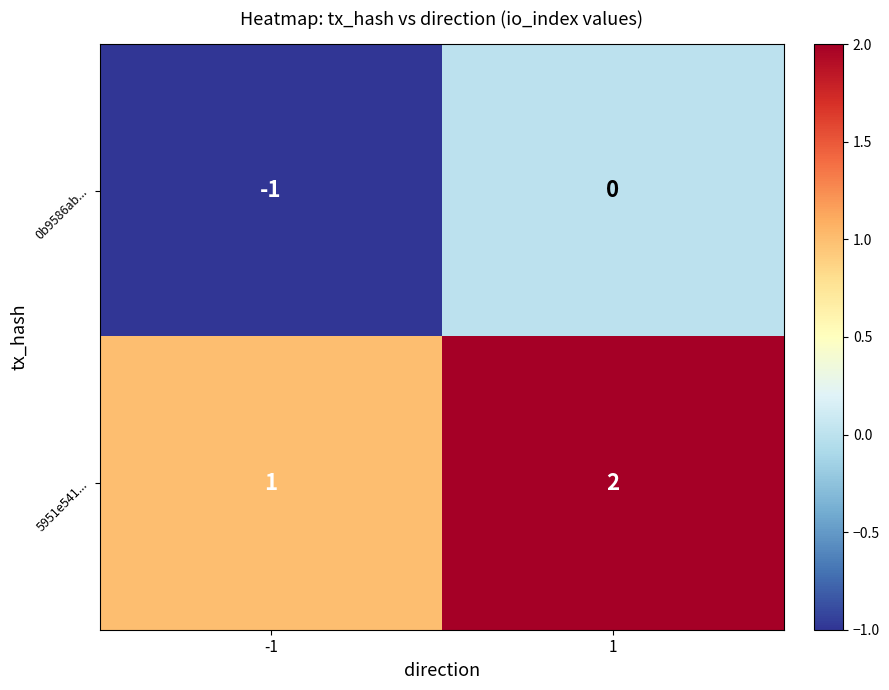

Is it true that 5951e541... equals 3 at 1?

False